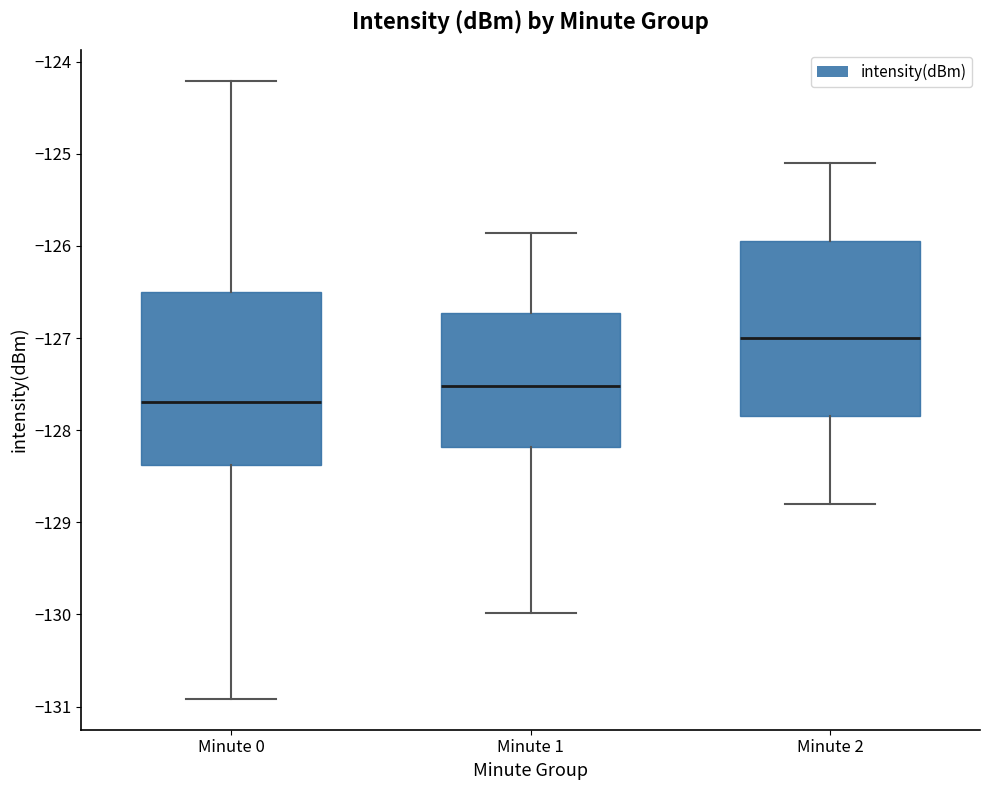

Reading left to right, transcribe this box plot: for each box, give where its median line is, the range the box spans, and where its two whiskers end, as read against the y-axis. The values are not printed on the chart, so give them approximately, as read against the axis.

Minute 0: median -127.7, box -128.4 to -126.5, whiskers -130.9 to -124.2
Minute 1: median -127.5, box -128.2 to -126.7, whiskers -130.0 to -125.9
Minute 2: median -127.0, box -127.8 to -125.9, whiskers -128.8 to -125.1